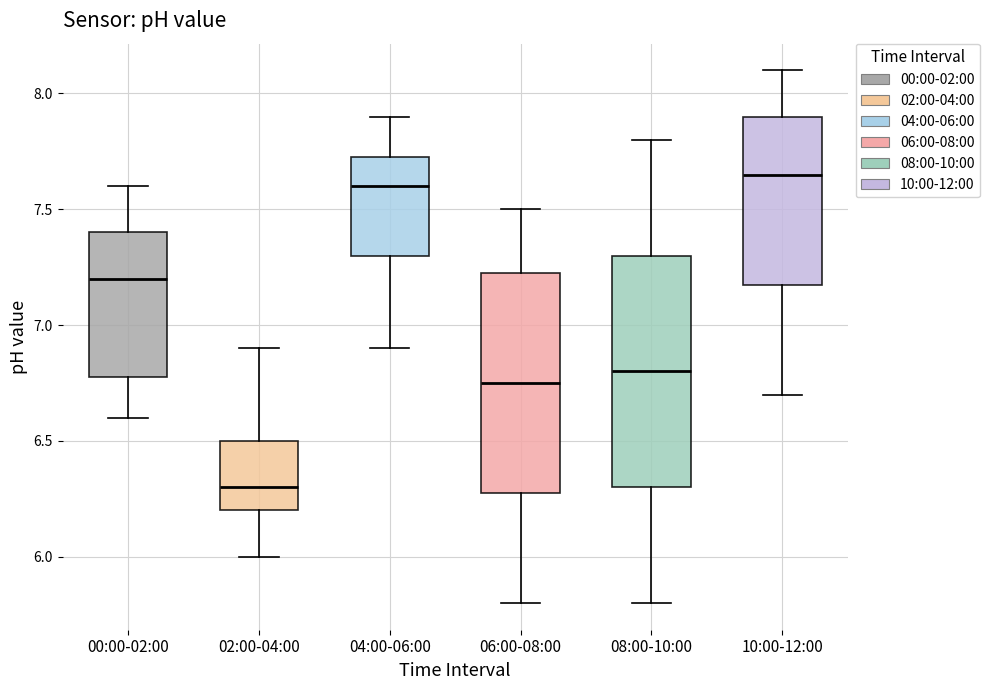

Where does the upper whisker of the box for 04:00-06:00 end on the y-axis? The values are not printed on the chart, so give them approximately, as read against the axis.

7.90